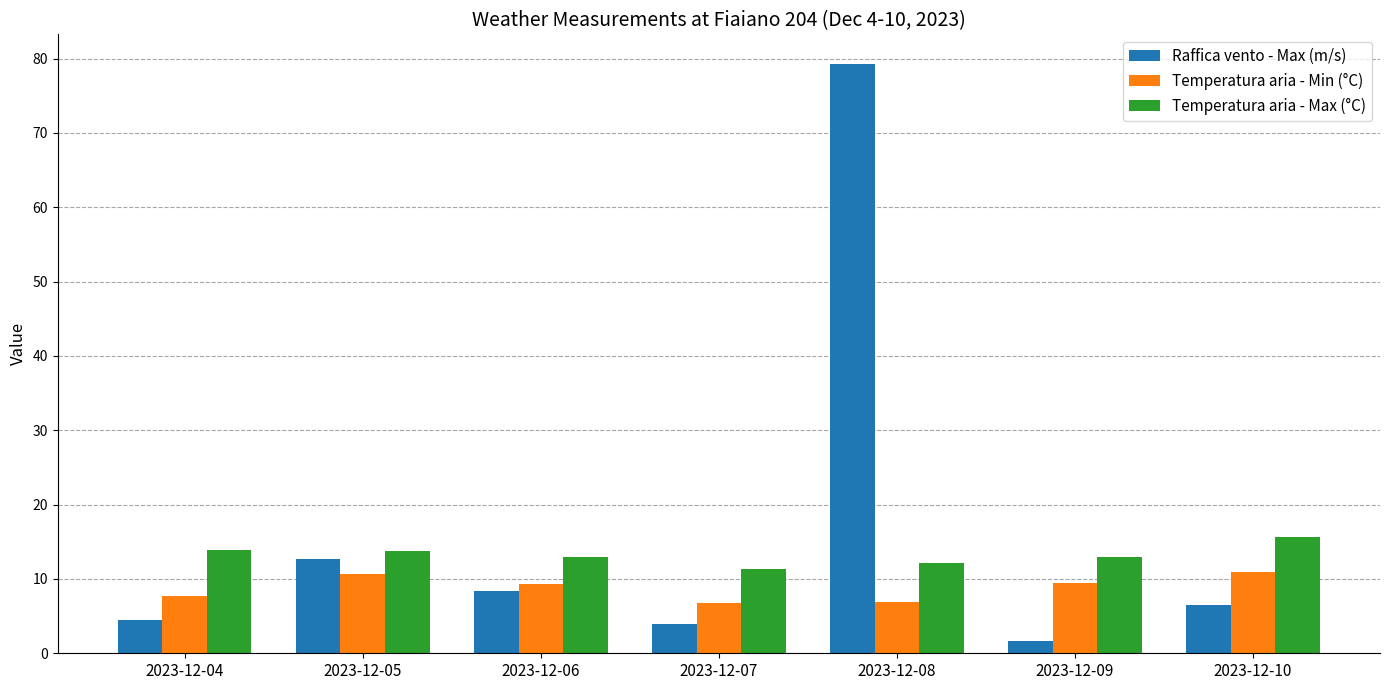

Rank the series by their average value, from highest to lowest.

Raffica vento - Max (m/s), Temperatura aria - Max (°C), Temperatura aria - Min (°C)